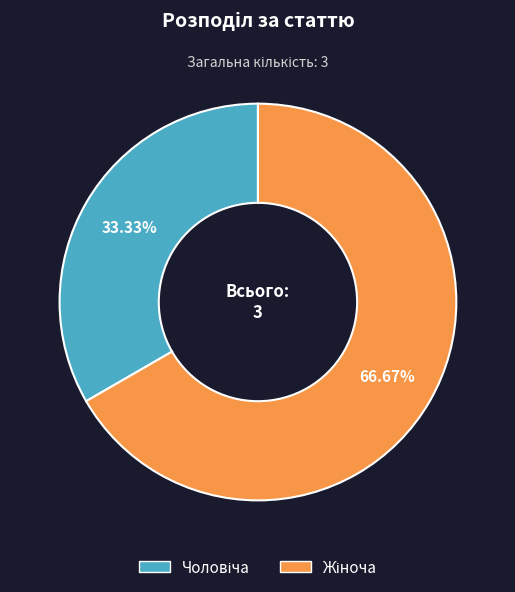

Is there a majority slice in this chart?

Yes